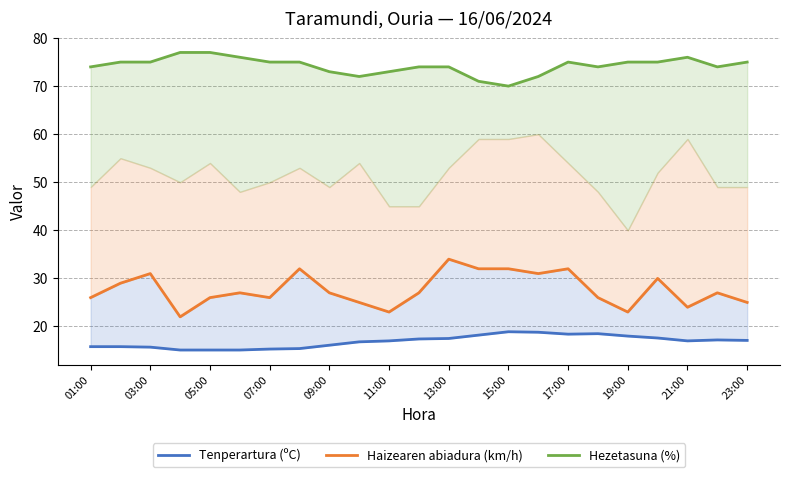

What are all the series names shown in the legend?

Tenperartura (ºC), Haizearen abiadura (km/h), Hezetasuna (%)